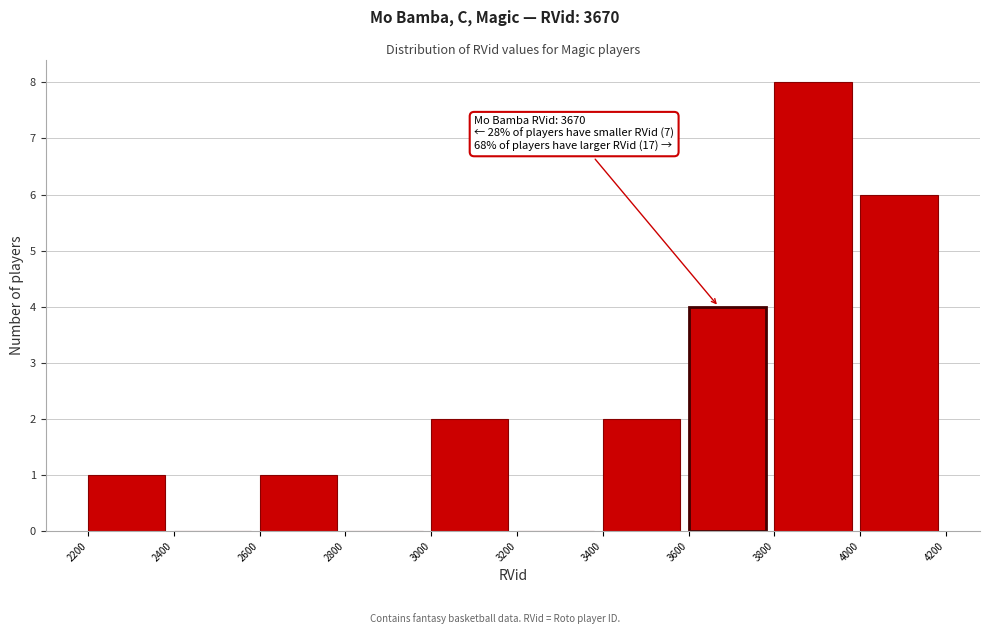

Which range on the x-axis has the tallest bar?

3800 to 4000